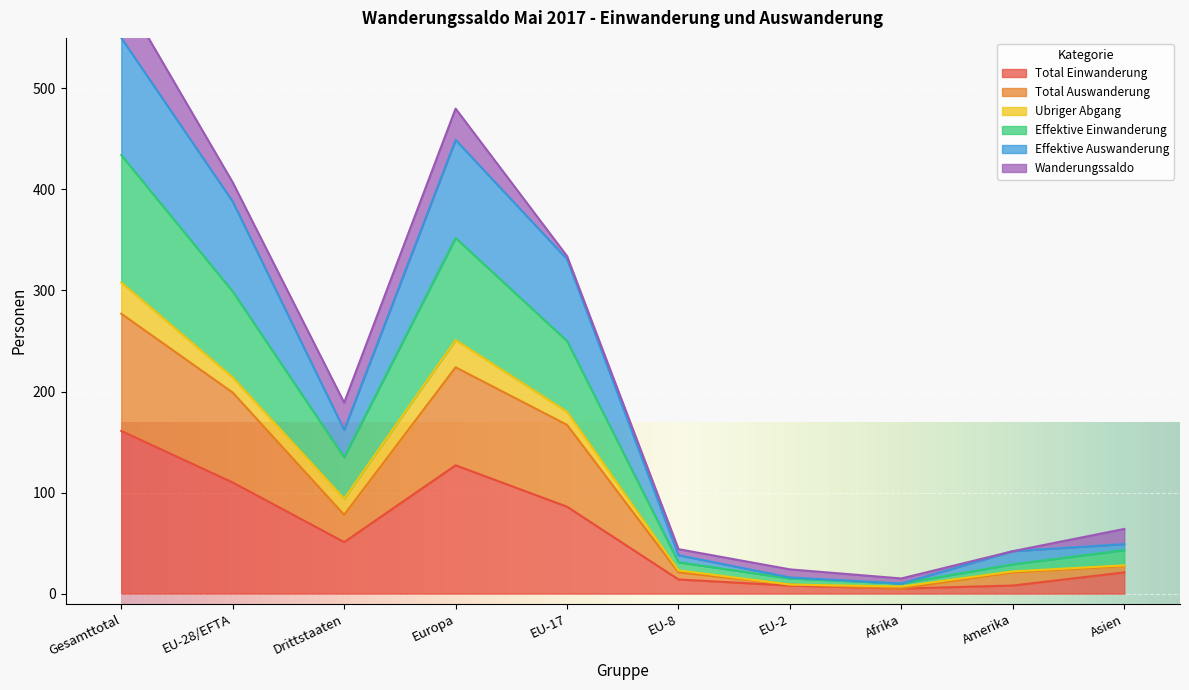

Count the number of categories in the chart.

10